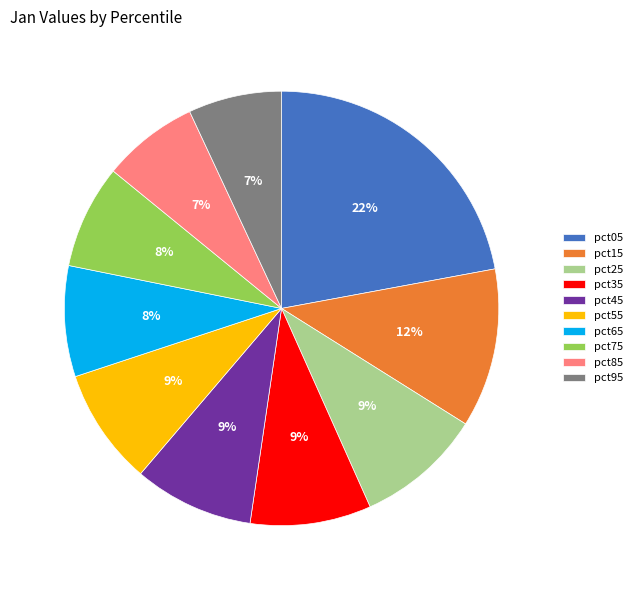

The pct05 slice represents 9% of the pie. True or false?

False